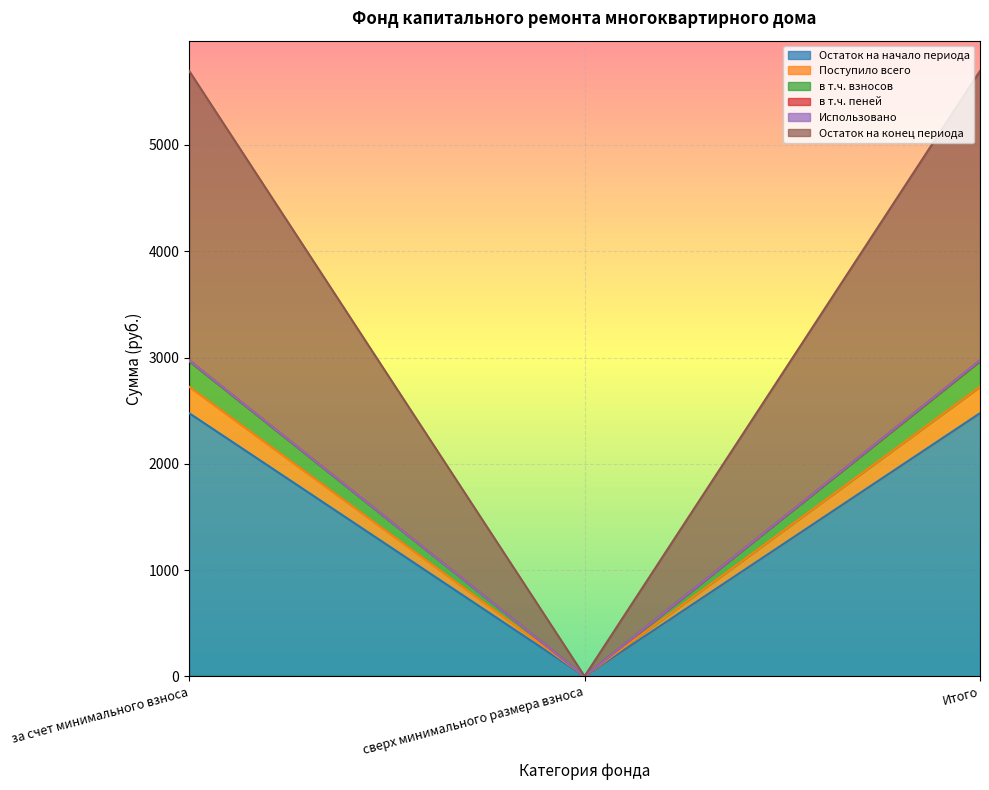

What is the highest value of the Остаток на начало периода series?

2476.0